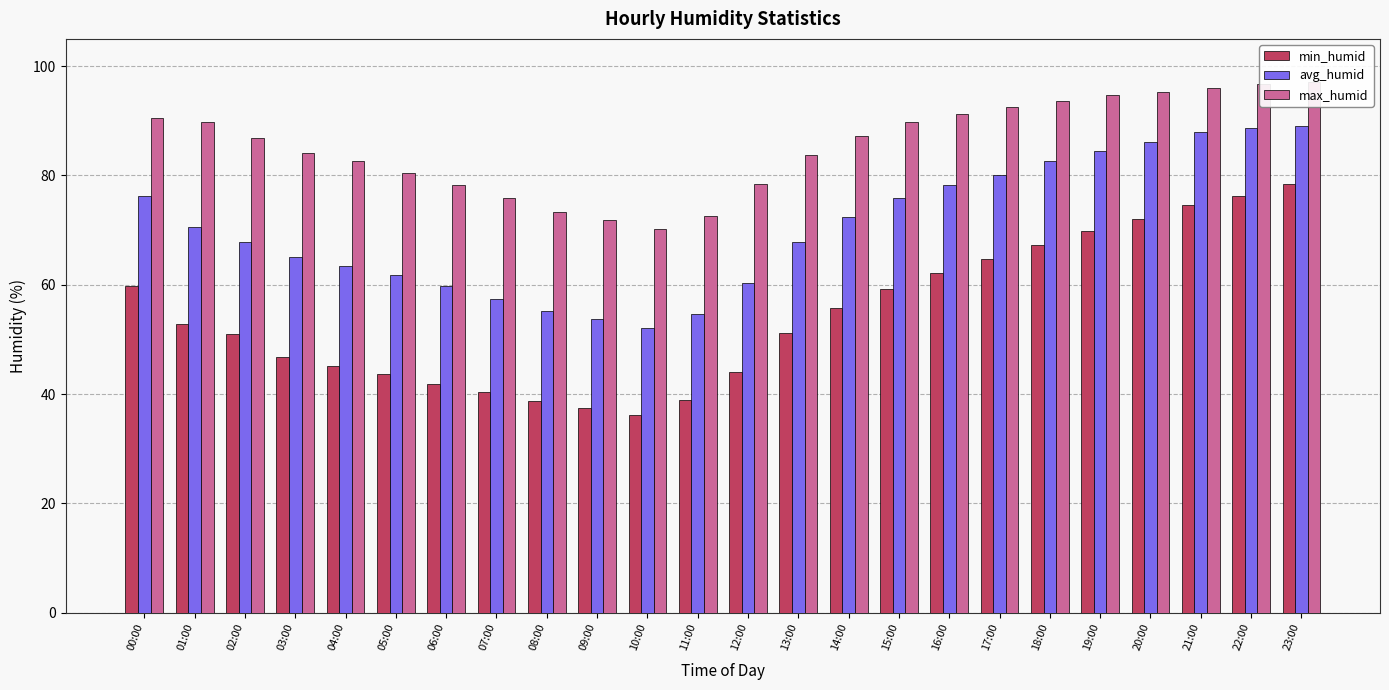

Which series changed the most between 02:00 and 19:00?

min_humid